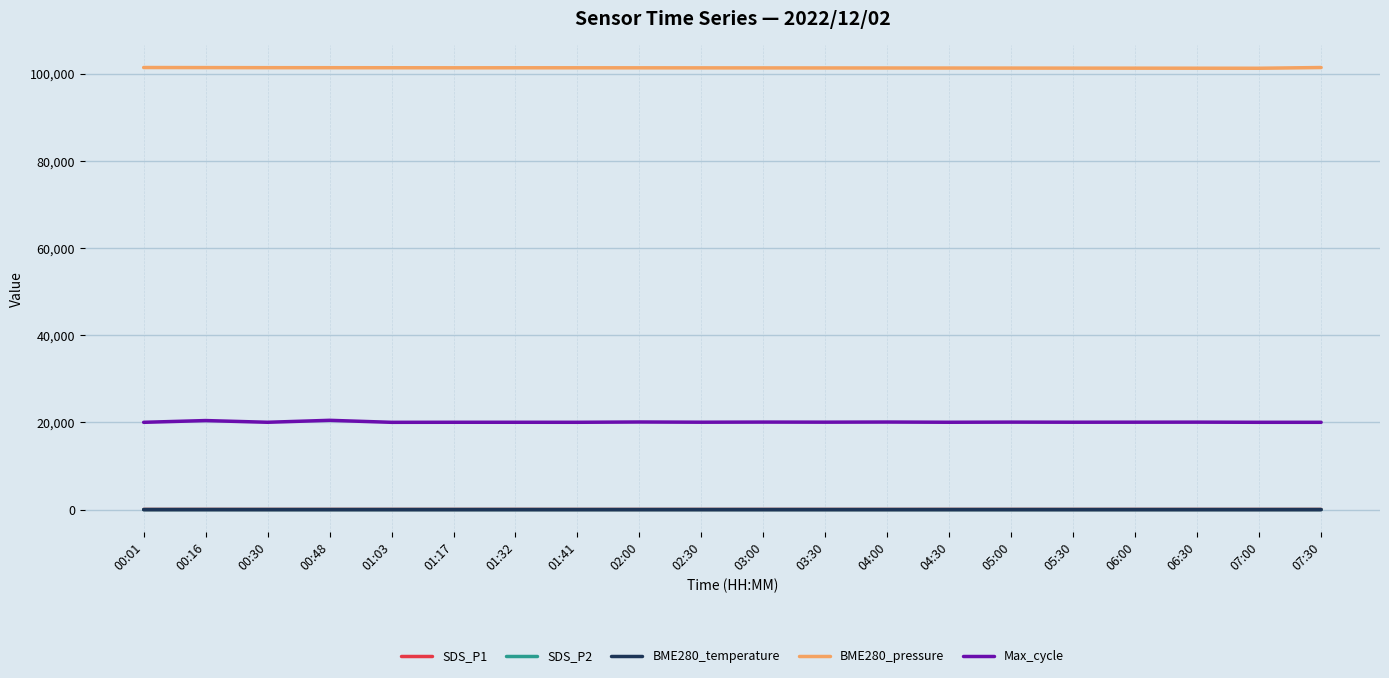

What is the maximum value shown in the chart?

101387.6